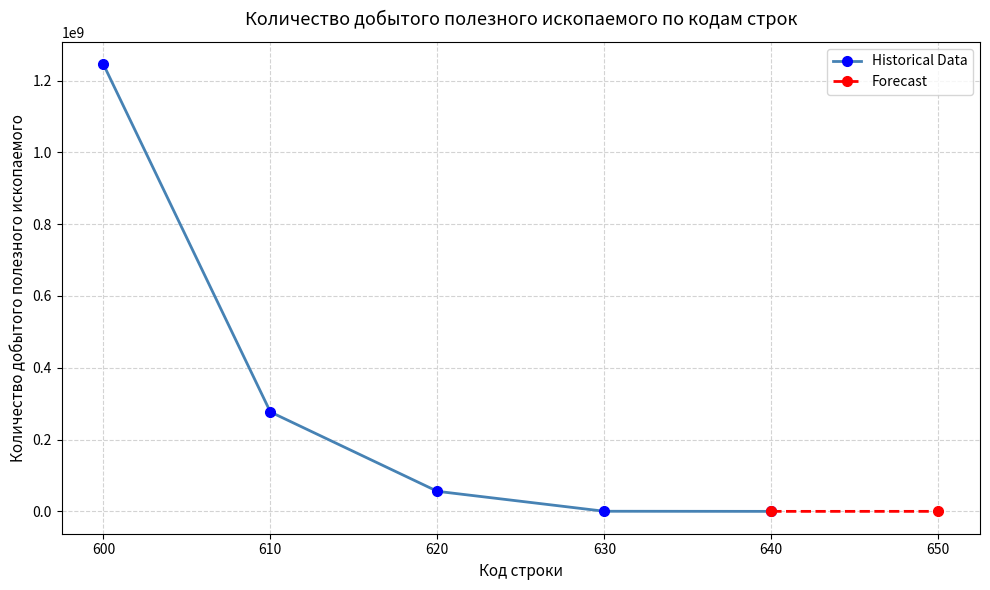

True or false: Historical Data has more than 0 interior local peaks.

False